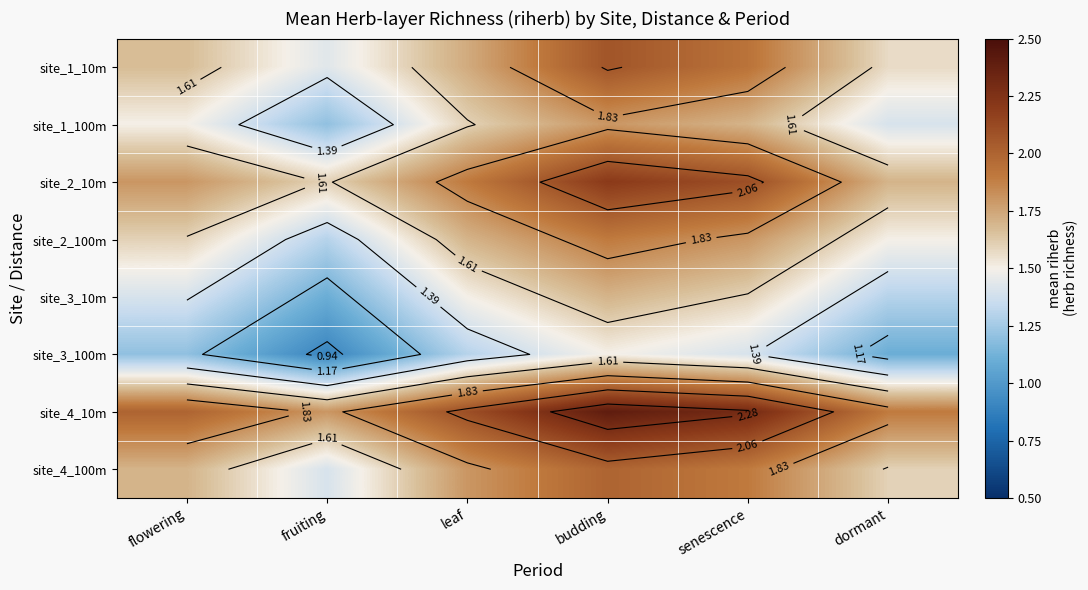

The value of site_3_100m at dormant is 1.1. True or false?

True